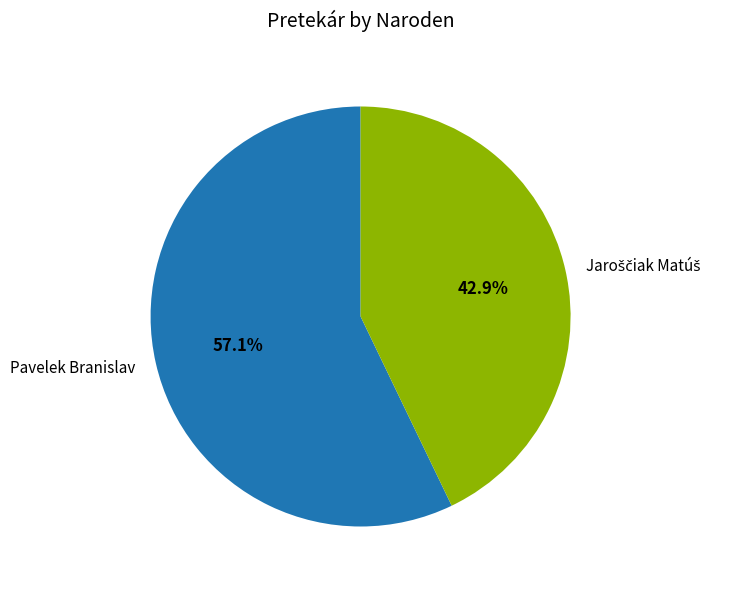

What is the largest slice in the pie chart?

Pavelek Branislav